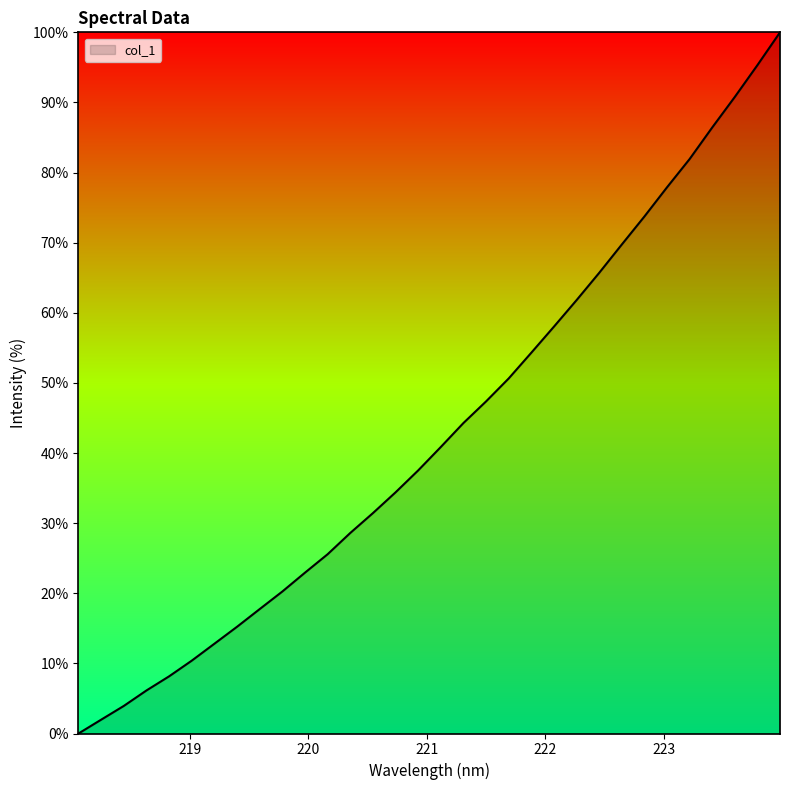

What is the difference between the maximum and minimum values?

100.0